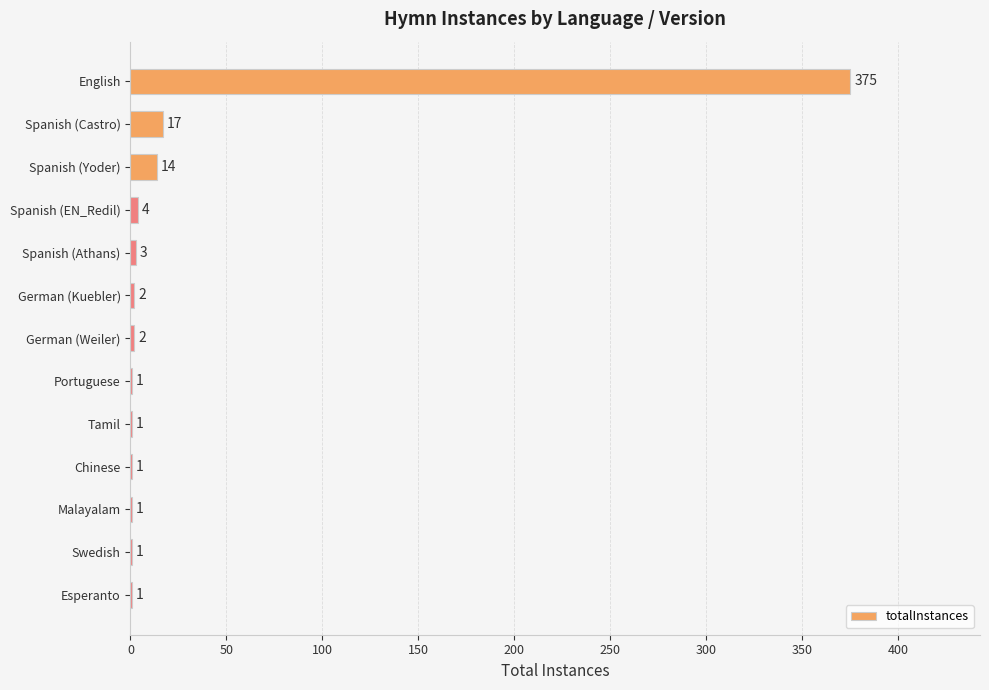

What is the ratio of the value at Chinese to the value at Spanish (Athans)?

0.3